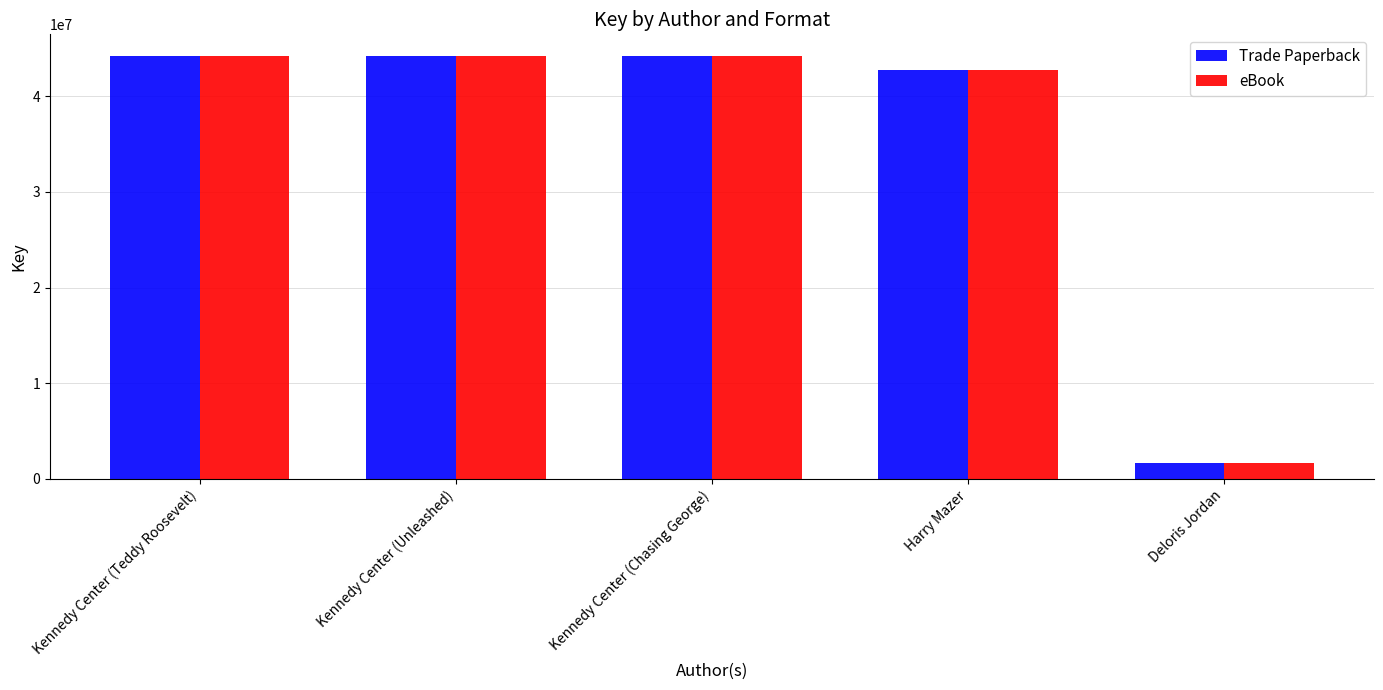

What position from the right is Deloris Jordan?

1